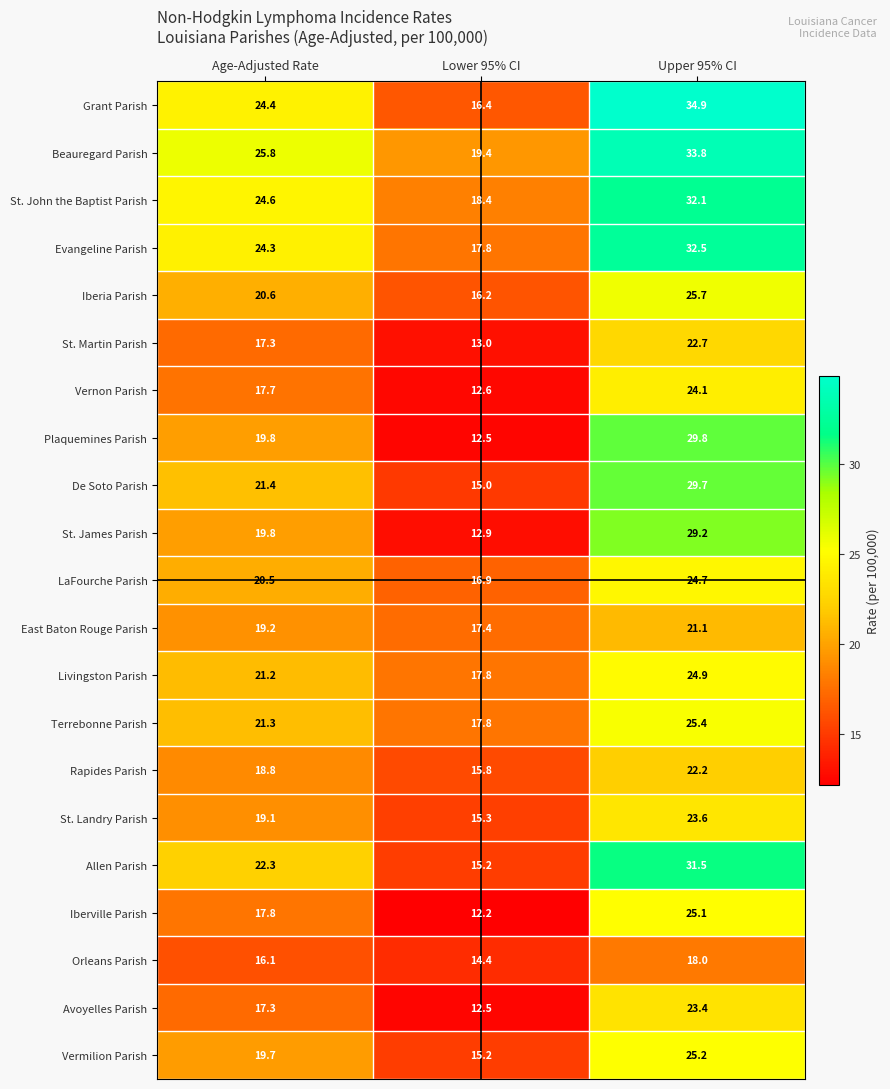

How many distinct data groups are displayed?

21